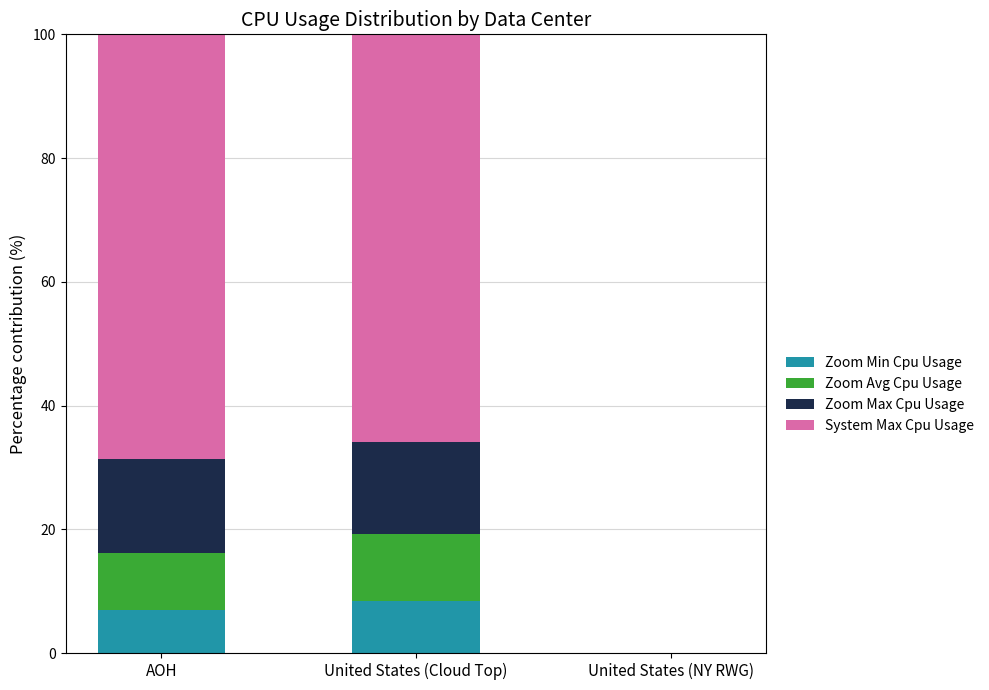

Is it true that Zoom Min Cpu Usage equals 3.7 at United States (NY RWG)?

False